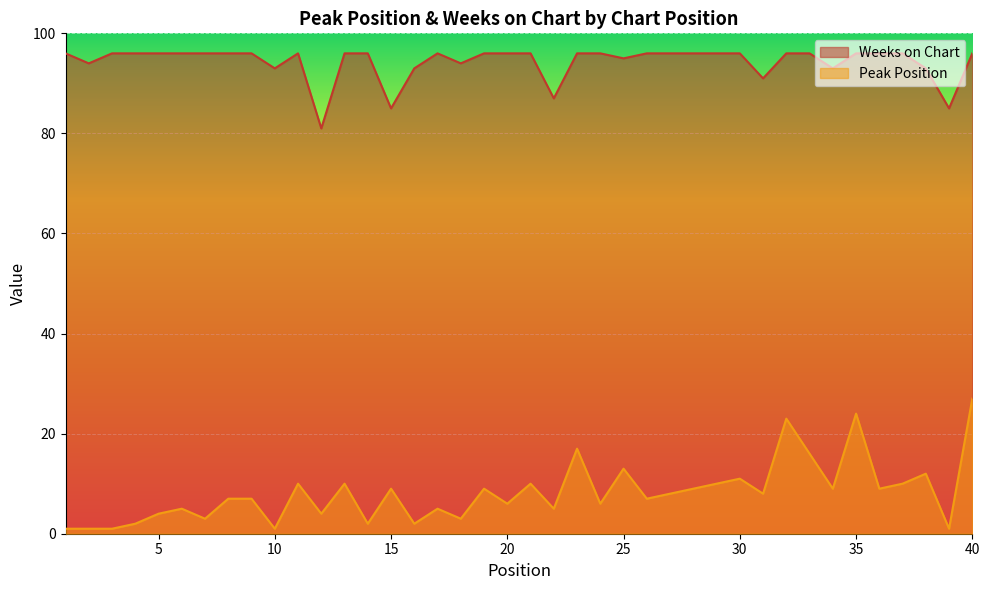

In Peak Position, how many points are higher than both neighbors (excluding endpoints)?

13